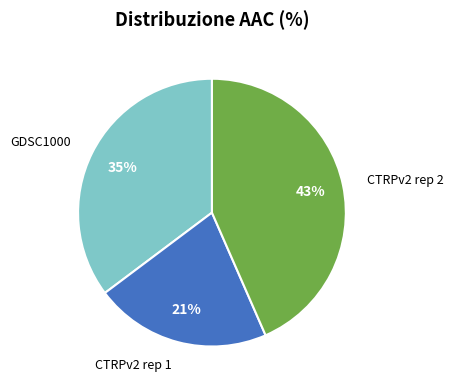

Does GDSC1000 represent more than half of the total?

No